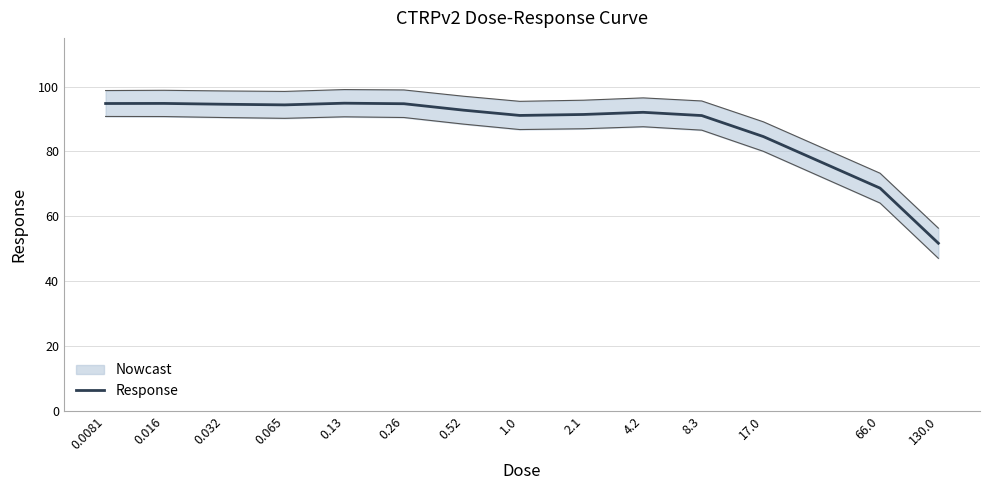

List the labels in order of value, smallest first.

130.0, 66.0, 17.0, 8.3, 1.0, 2.1, 4.2, 0.52, 0.065, 0.032, 0.26, 0.0081, 0.016, 0.13